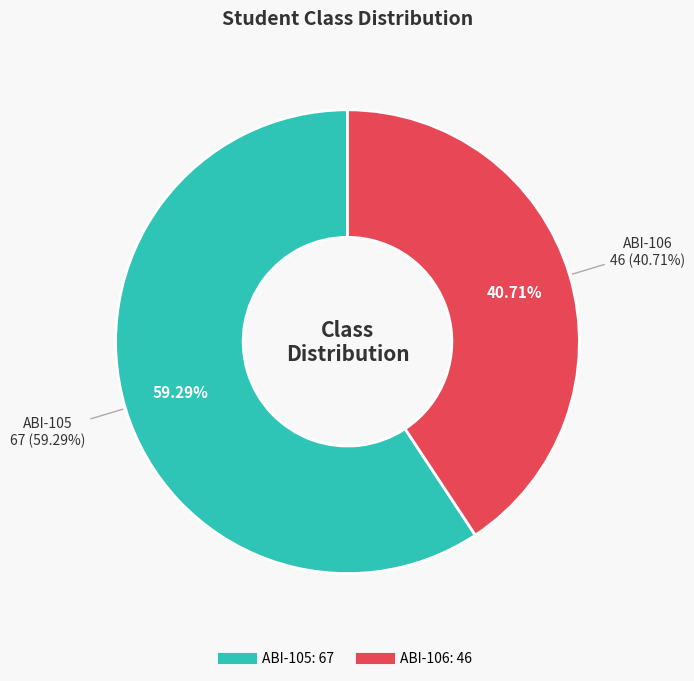

To the nearest percent, what is the difference between the largest and smallest slice percentages?

19%